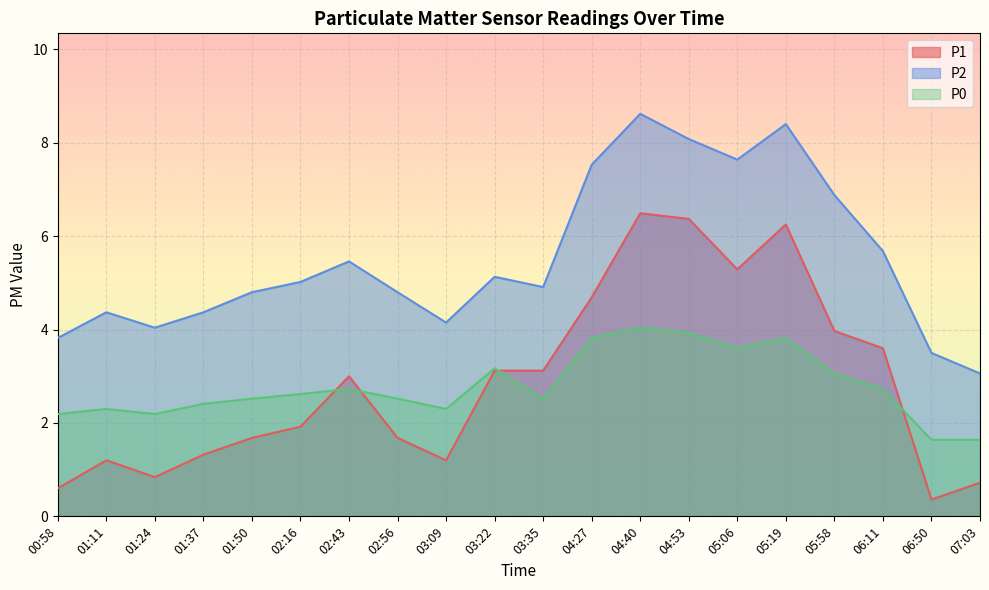

At which category does P2 reach its first local valley?

01:24